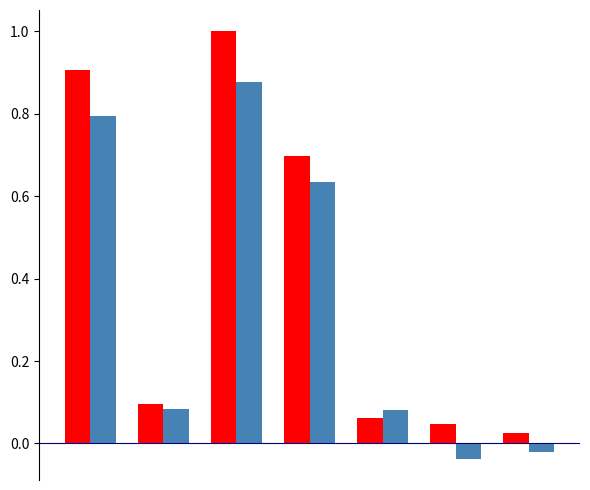

What is the maximum value shown in the chart?

1.0